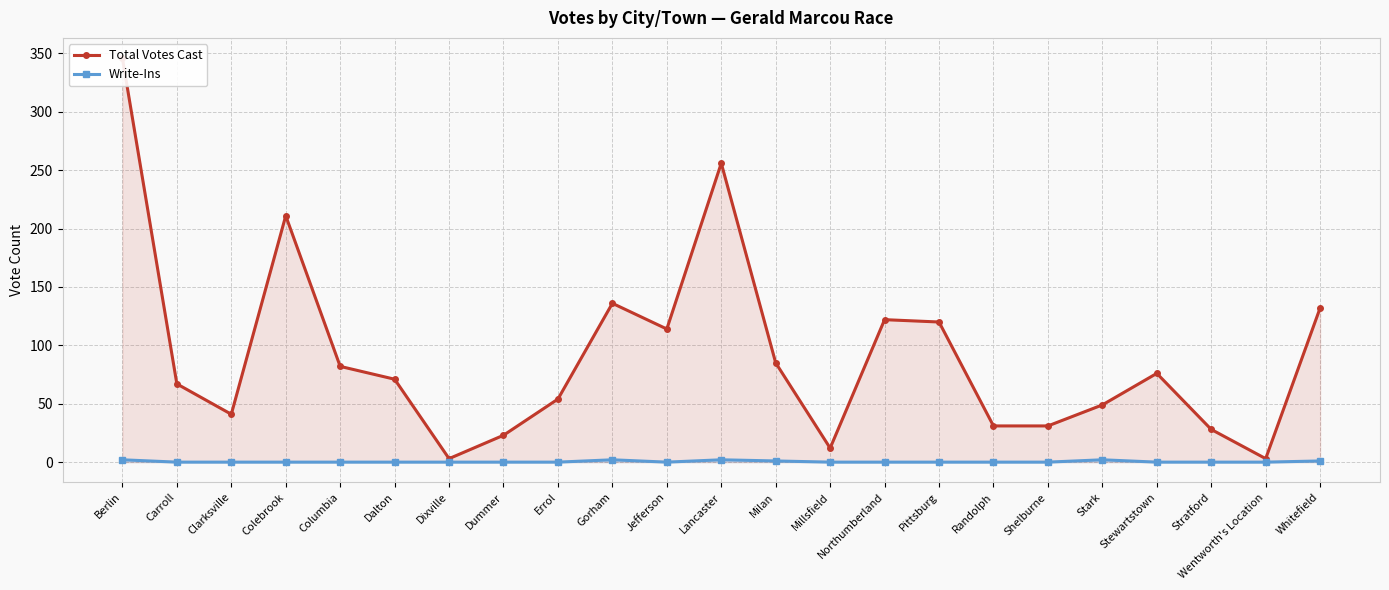

At which category does the chart reach its peak across all series?

Berlin